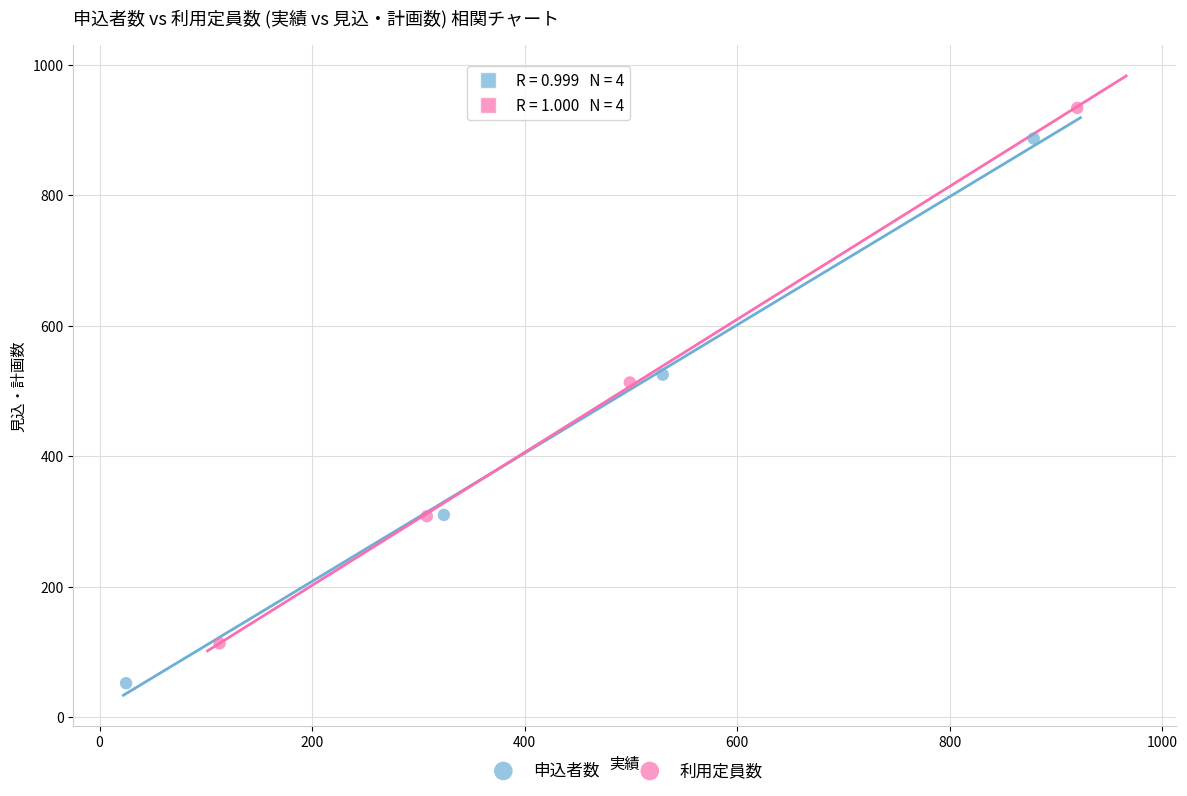

Which series contains the lowest Y value?

申込者数